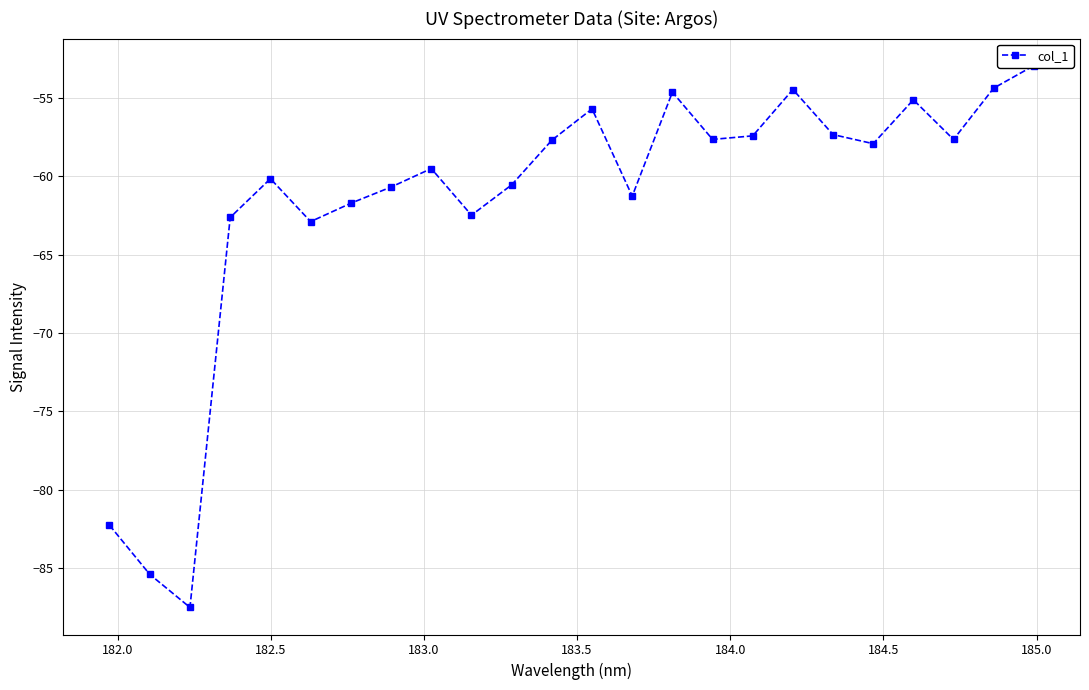

What is the difference between the maximum and minimum values?

34.6